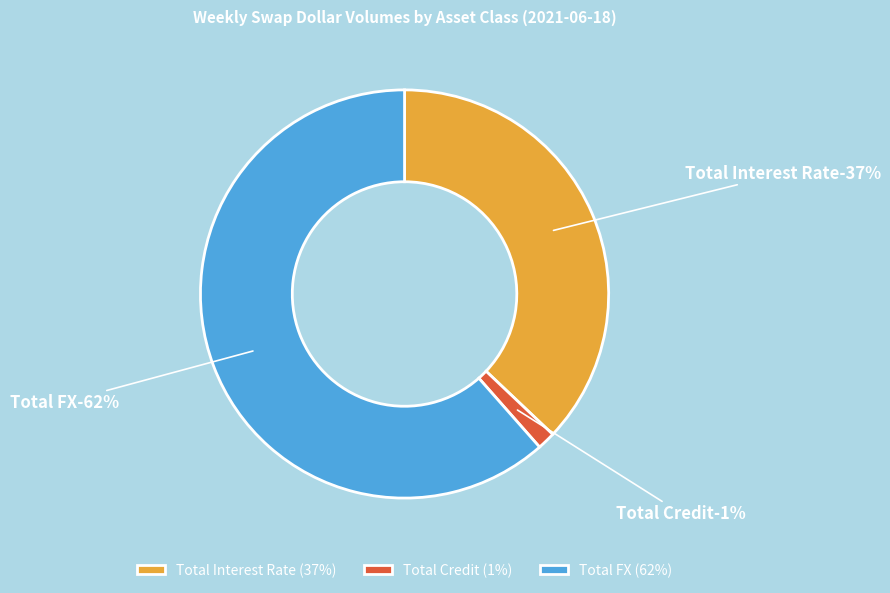

Is the sum of Total FX and Total Interest Rate greater than half?

Yes